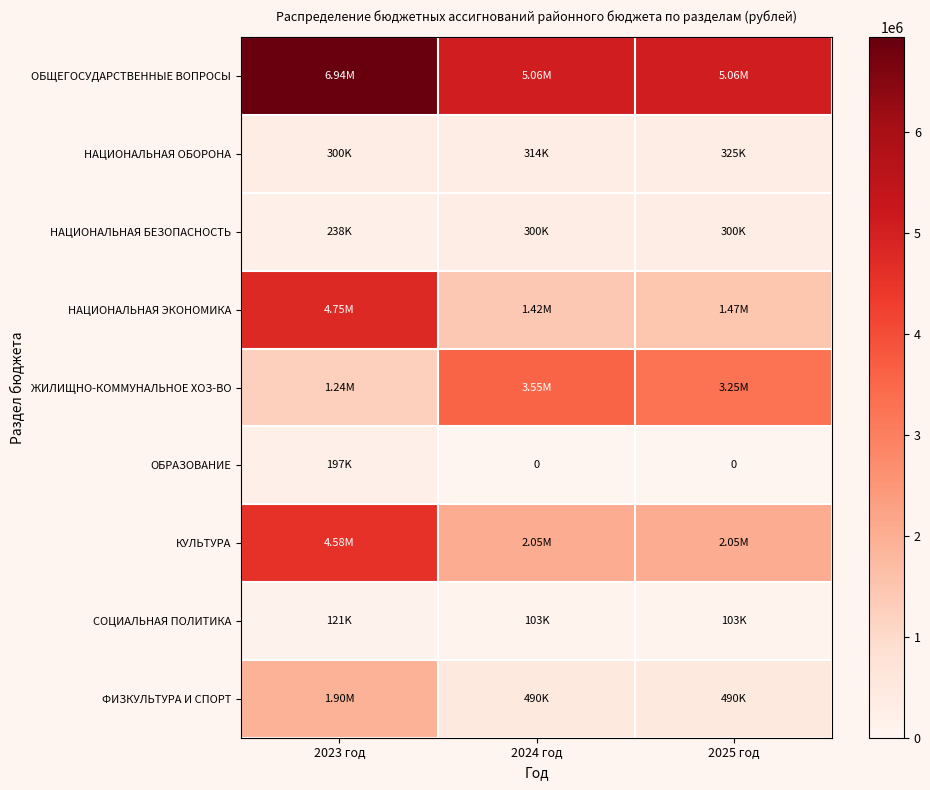

At 2024 год, list the series in order from smallest to largest.

ОБРАЗОВАНИЕ, СОЦИАЛЬНАЯ ПОЛИТИКА, НАЦИОНАЛЬНАЯ БЕЗОПАСНОСТЬ, НАЦИОНАЛЬНАЯ ОБОРОНА, ФИЗКУЛЬТУРА И СПОРТ, НАЦИОНАЛЬНАЯ ЭКОНОМИКА, КУЛЬТУРА, ЖИЛИЩНО-КОММУНАЛЬНОЕ ХОЗ-ВО, ОБЩЕГОСУДАРСТВЕННЫЕ ВОПРОСЫ